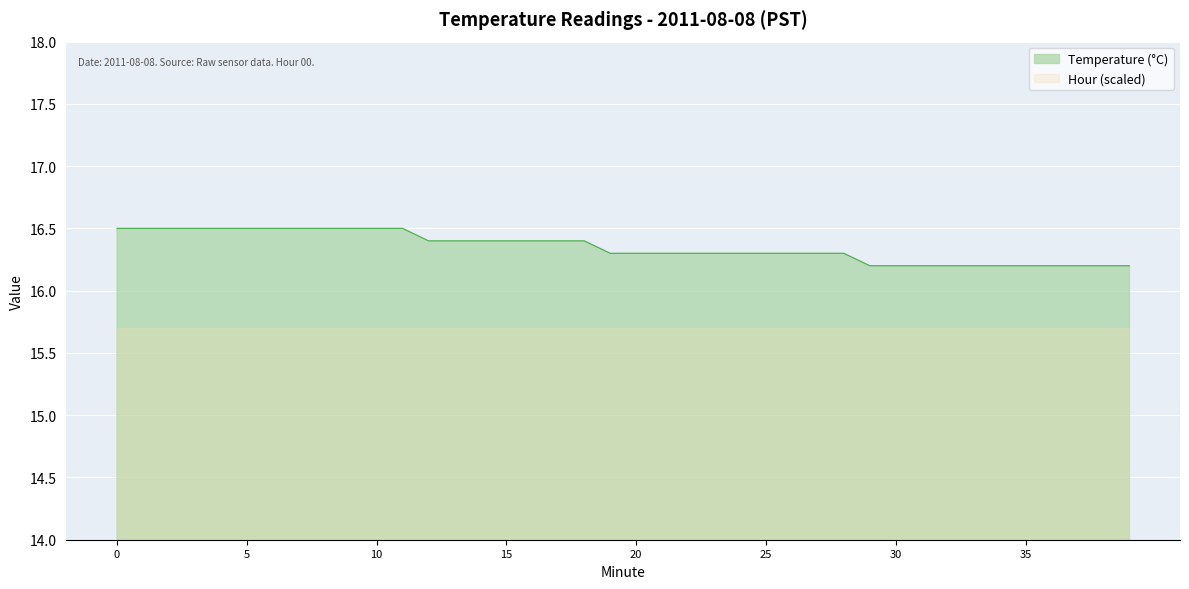

Reading left to right, transcribe all the data shown in this chart.

0=16.5	1=16.5	2=16.5	3=16.5	4=16.5	5=16.5	6=16.5	7=16.5	8=16.5	9=16.5	10=16.5	11=16.5	12=16.4	13=16.4	14=16.4	15=16.4	16=16.4	17=16.4	18=16.4	19=16.3	20=16.3	21=16.3	22=16.3	23=16.3	24=16.3	25=16.3	26=16.3	27=16.3	28=16.3	29=16.2	30=16.2	31=16.2	32=16.2	33=16.2	34=16.2	35=16.2	36=16.2	37=16.2	38=16.2	39=16.2